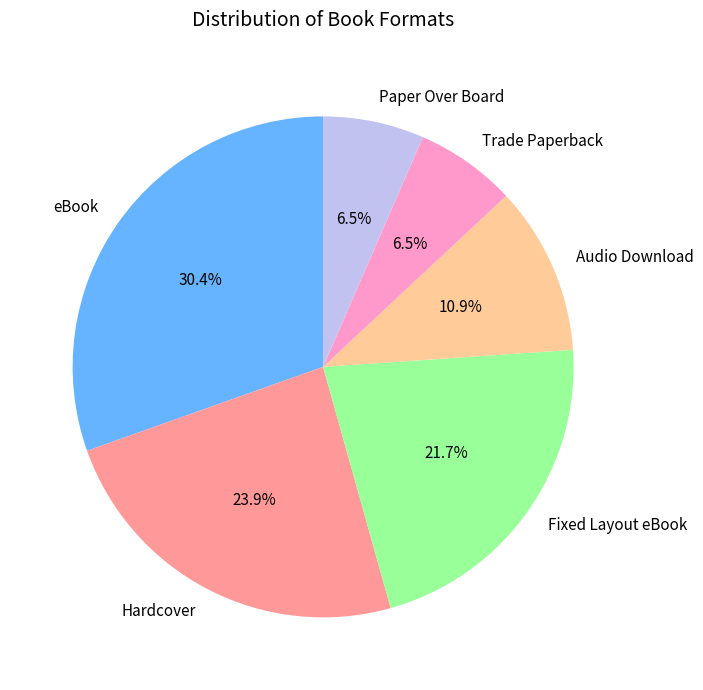

What percentage do Fixed Layout eBook and eBook together represent?

52.2%